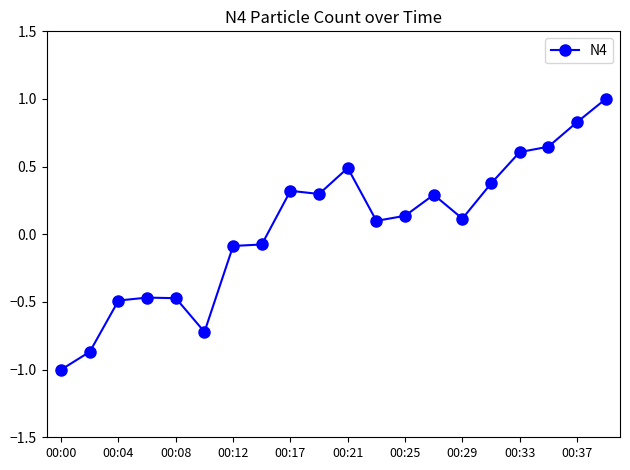

How many positive values are there?

12